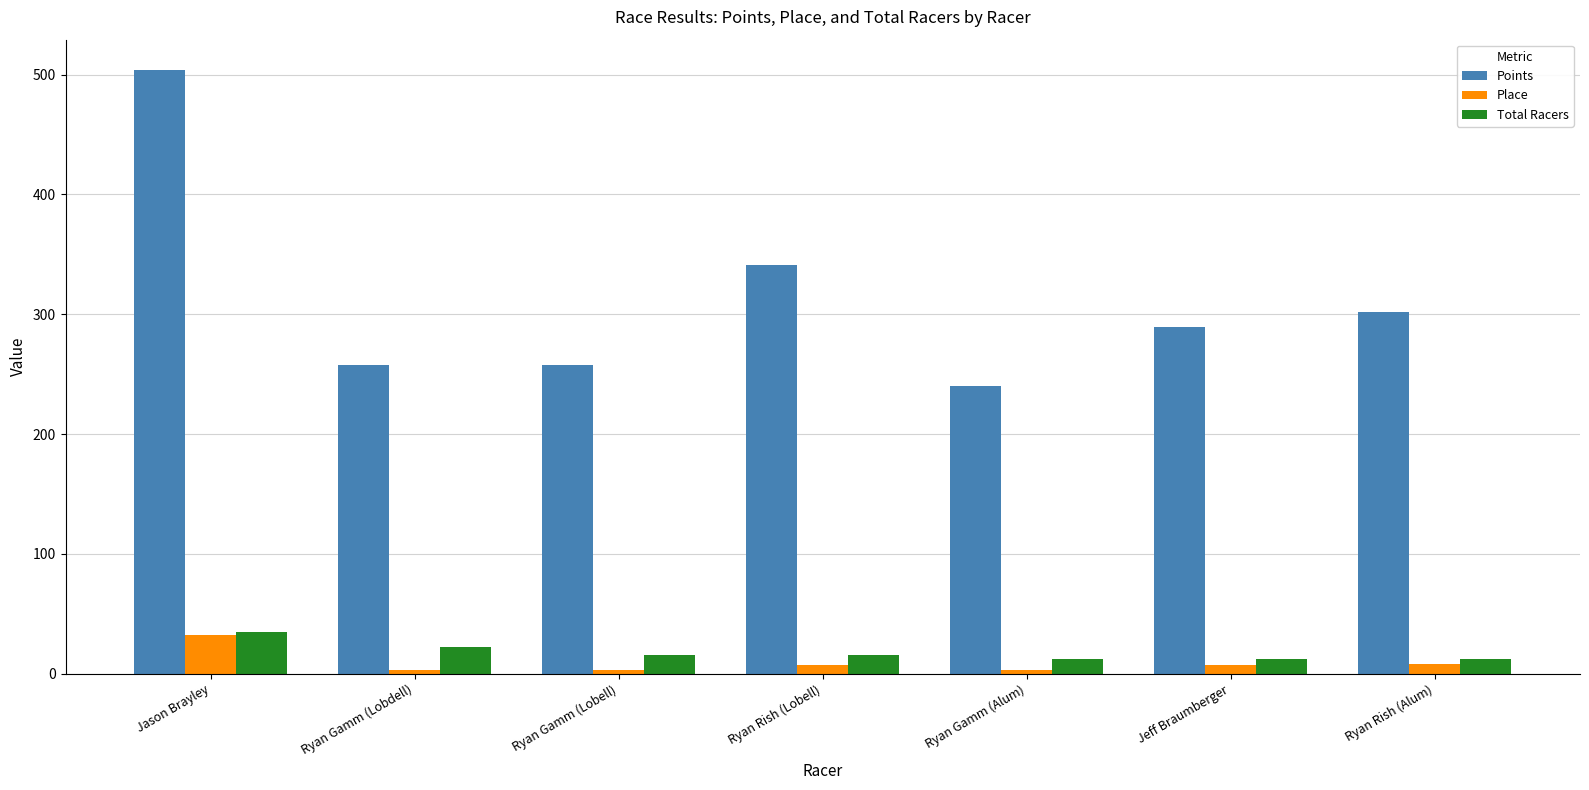

What is the sum of the Points values at Jason Brayley and Ryan Rish (Lobell)?

845.3